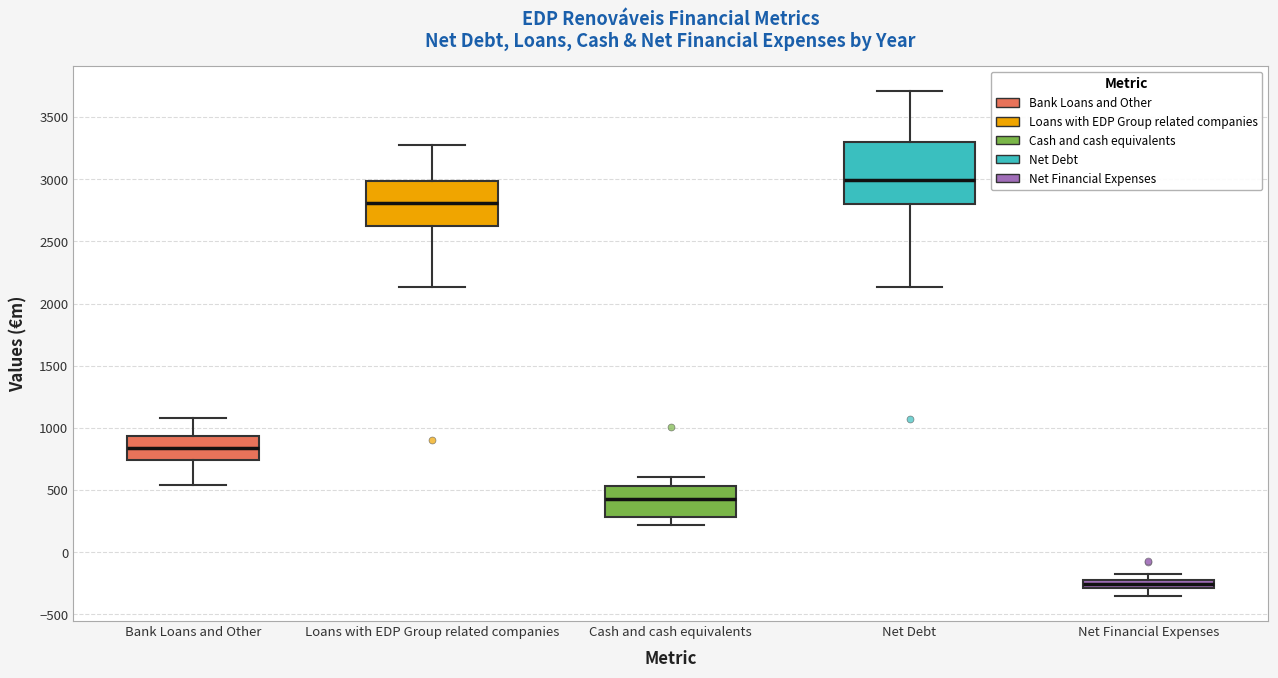

Where does the lower whisker of the box for Loans with EDP Group related companies end on the y-axis? The values are not printed on the chart, so give them approximately, as read against the axis.

2150